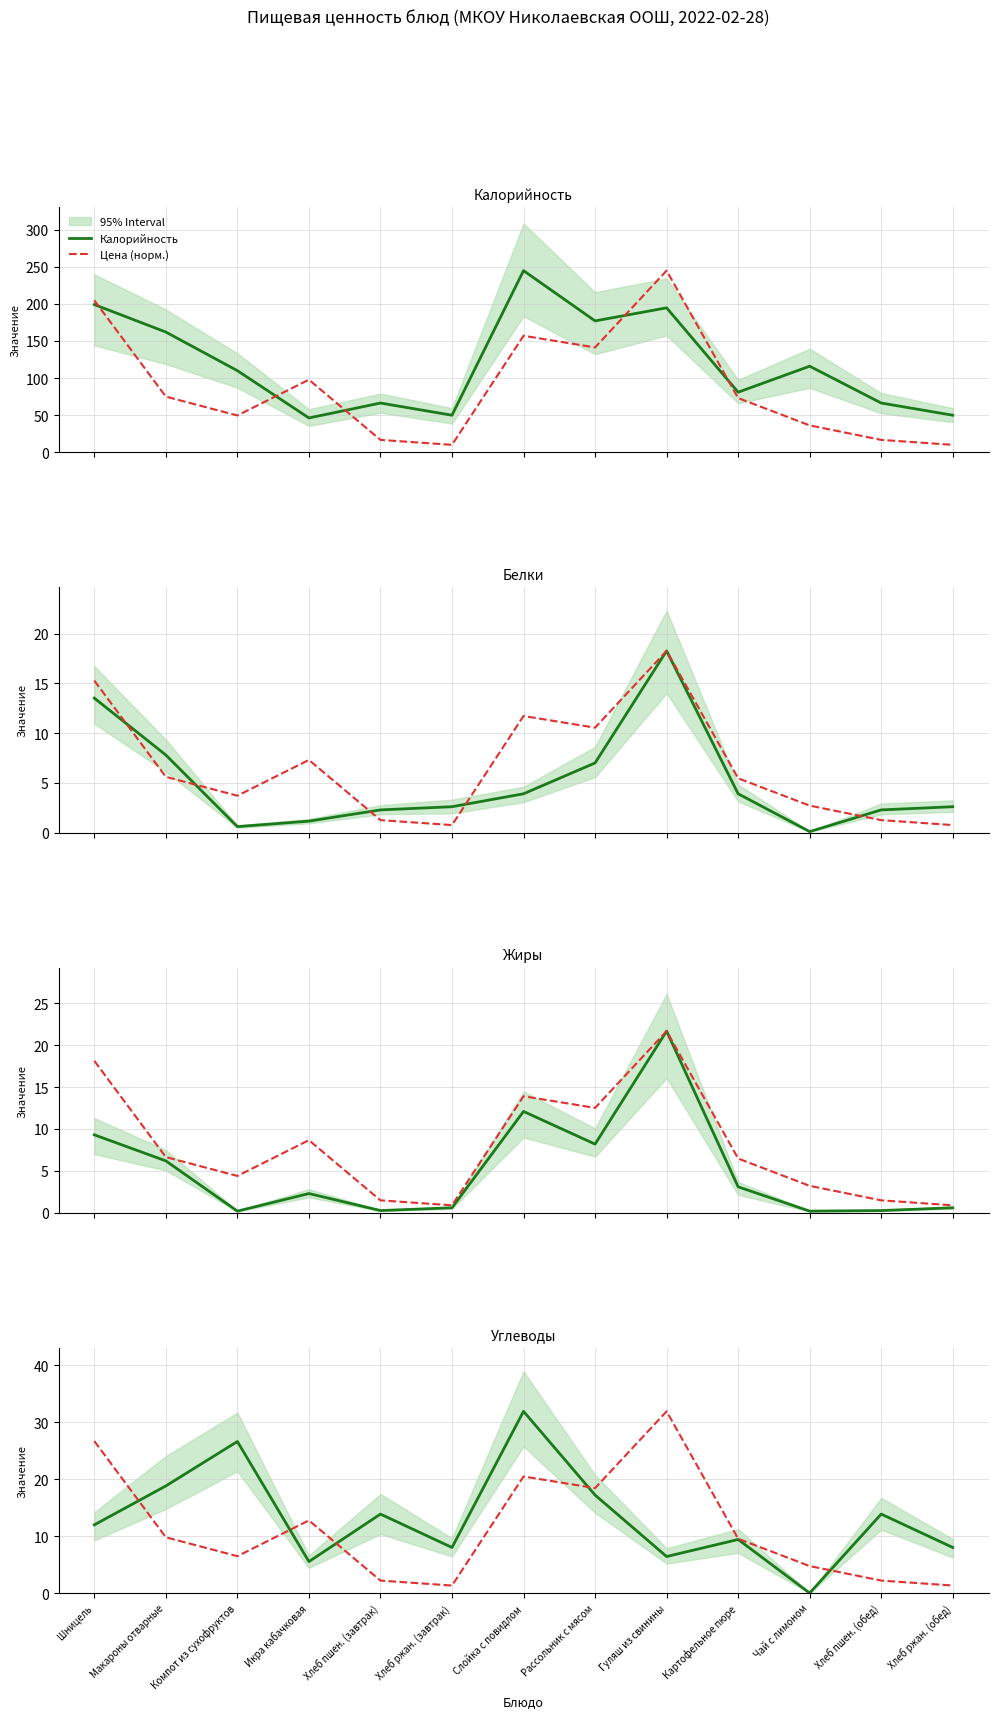

Between Хлеб ржан. (завтрак) and Гуляш из свинины, which series saw the biggest shift?

Калорийность